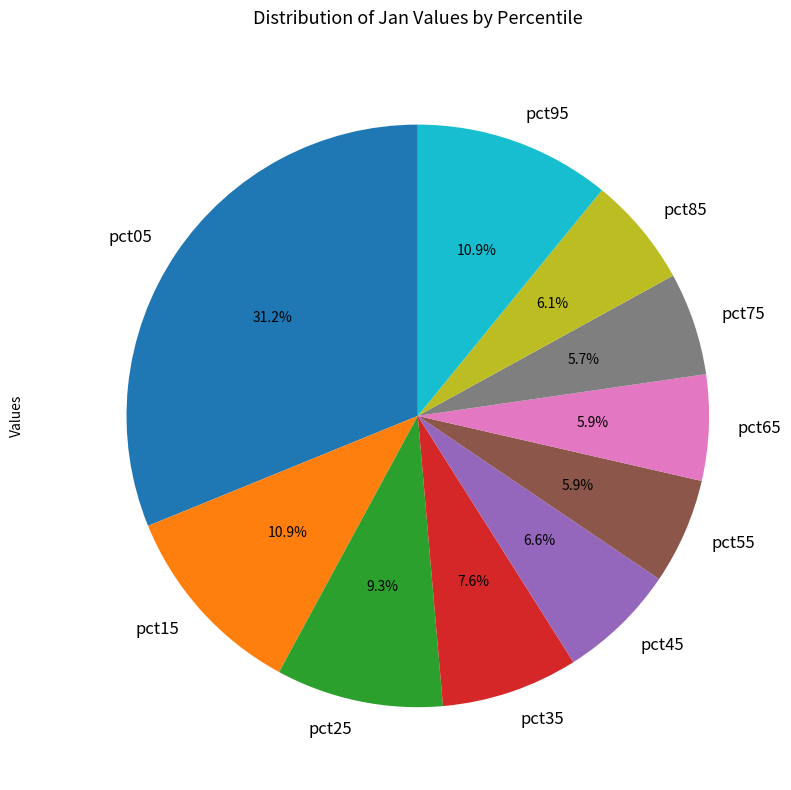

Which slice is the largest?

pct05